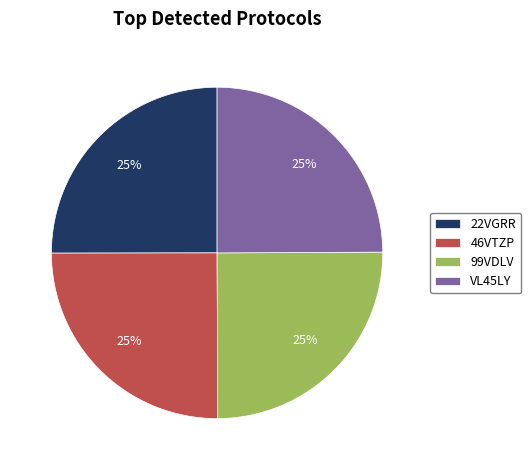

To the nearest percent, what is the average slice percentage?

25%